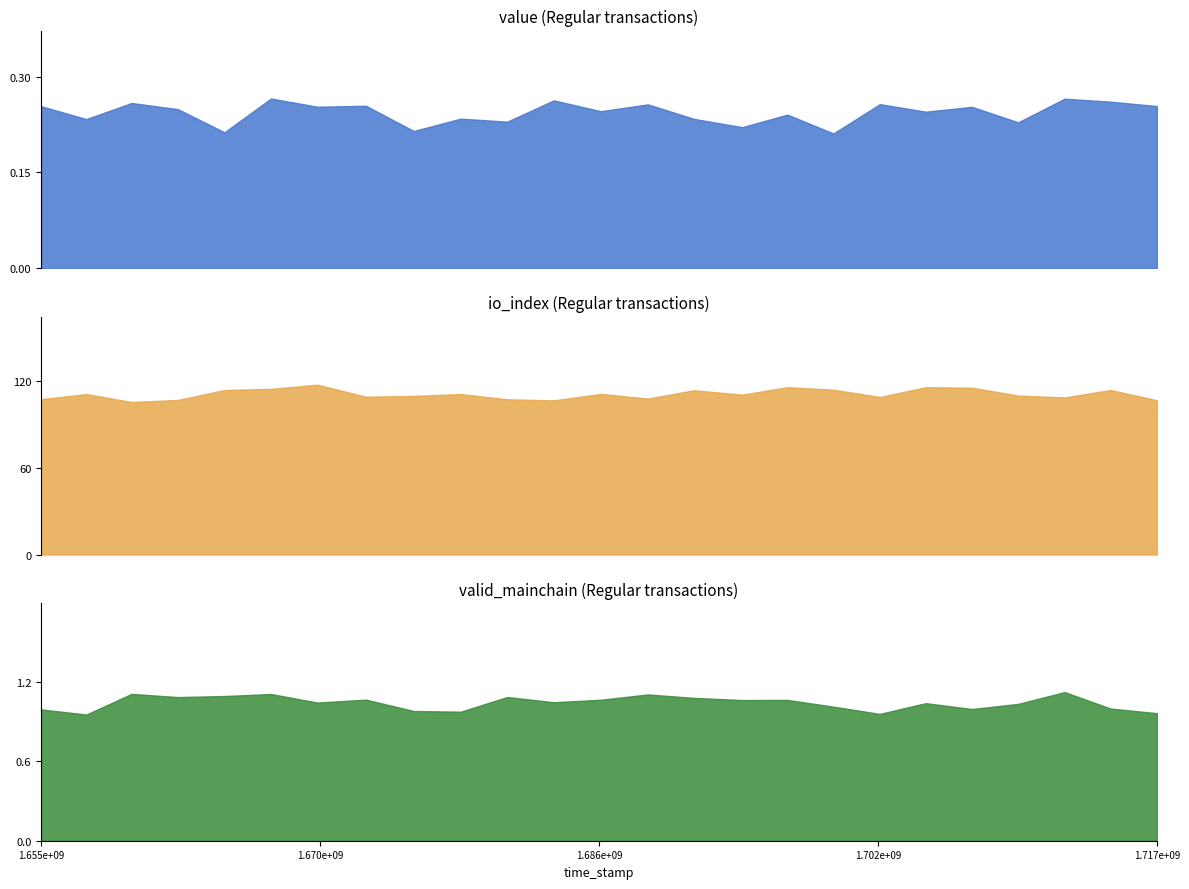

What are all the series names shown in the legend?

value, io_index, valid_mainchain